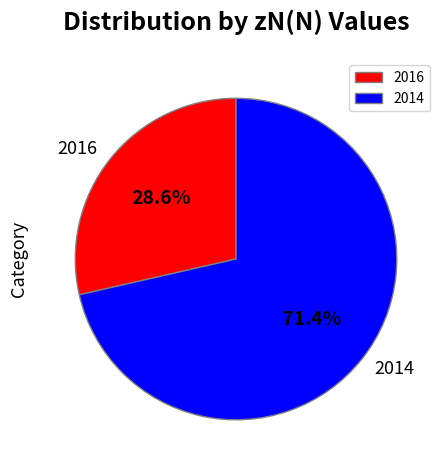

Is there a majority slice in this chart?

Yes